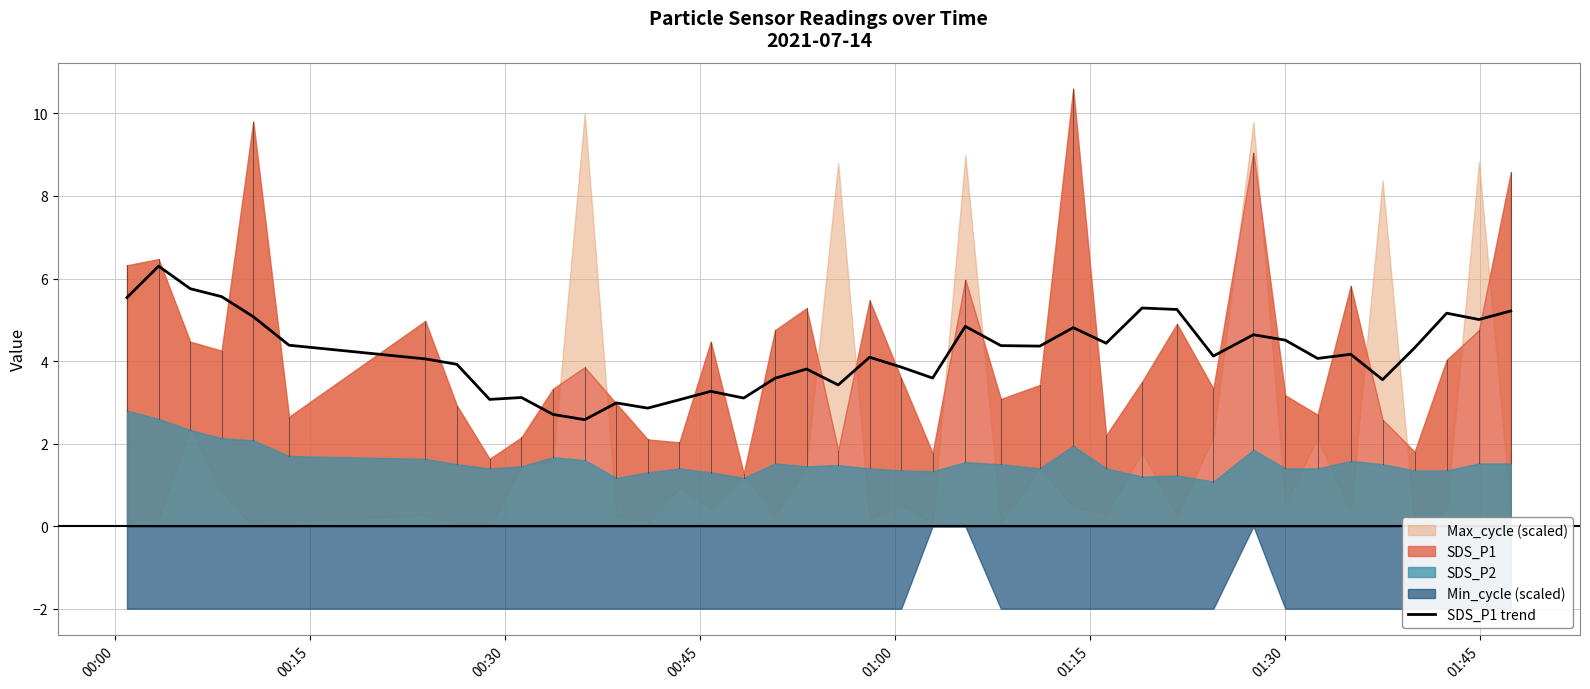

Reading left to right, what are all the values shown in this chart?

5.5	6.3	5.8	5.6	5.1	4.4	4.1	3.9	3.1	3.1	2.7	2.6	3.0	2.9	3.1	3.3	3.1	3.6	3.8	3.4	4.1	3.9	3.6	4.8	4.4	4.4	4.8	4.4	5.3	5.2	4.1	4.6	4.5	4.1	4.2	3.5	4.3	5.2	5.0	5.2